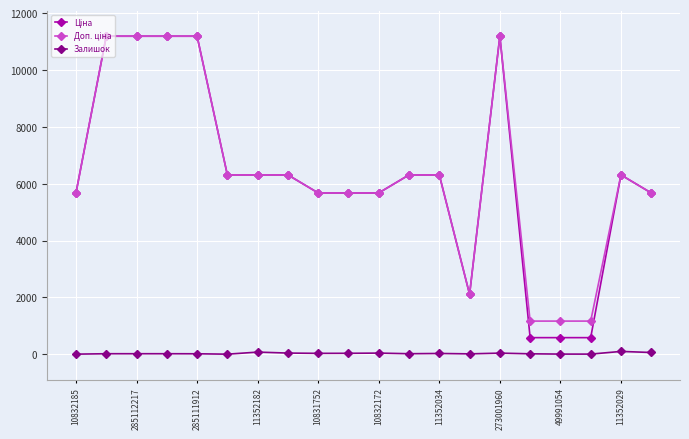

At how many categories does at least one series exceed 10310?

5